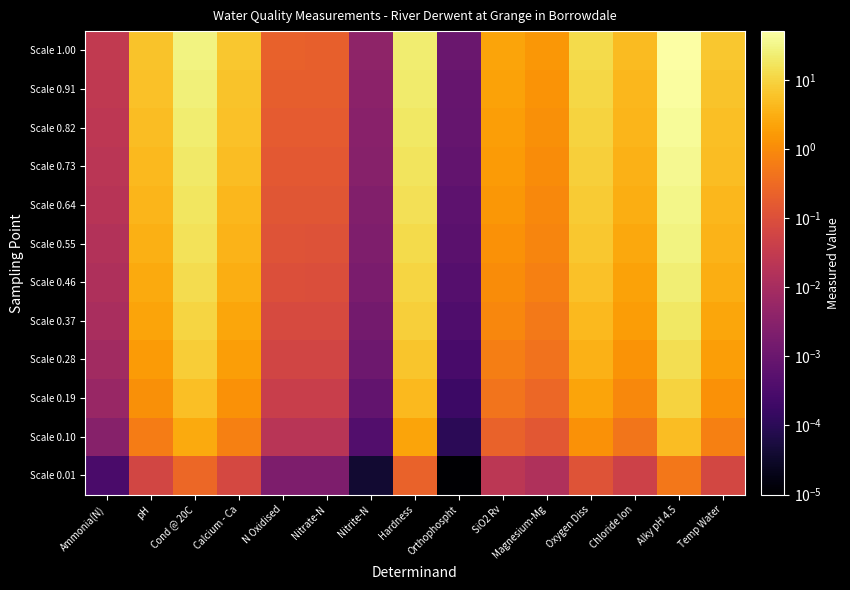

At Alky pH 4.5, list the series in order from largest to smallest.

Scale 1.00, Scale 0.91, Scale 0.82, Scale 0.73, Scale 0.64, Scale 0.55, Scale 0.46, Scale 0.37, Scale 0.28, Scale 0.19, Scale 0.10, Scale 0.01